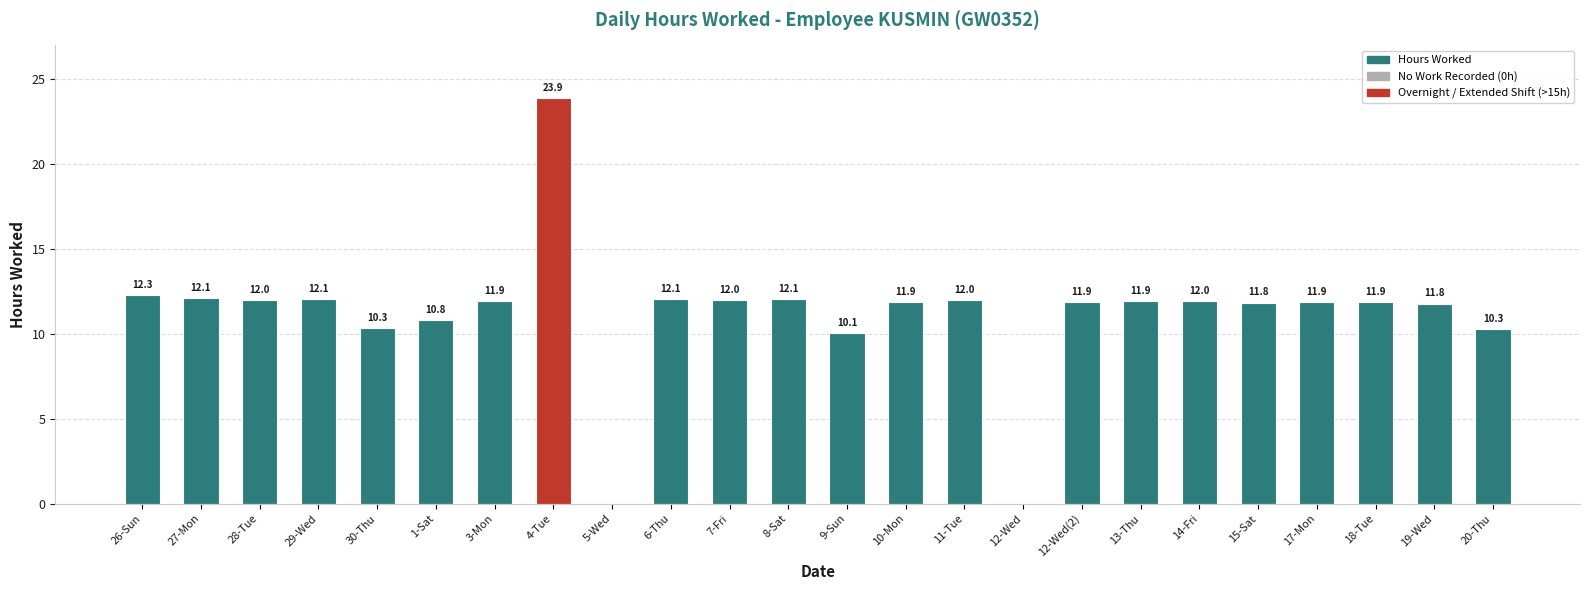

How many data points are above 11?

18